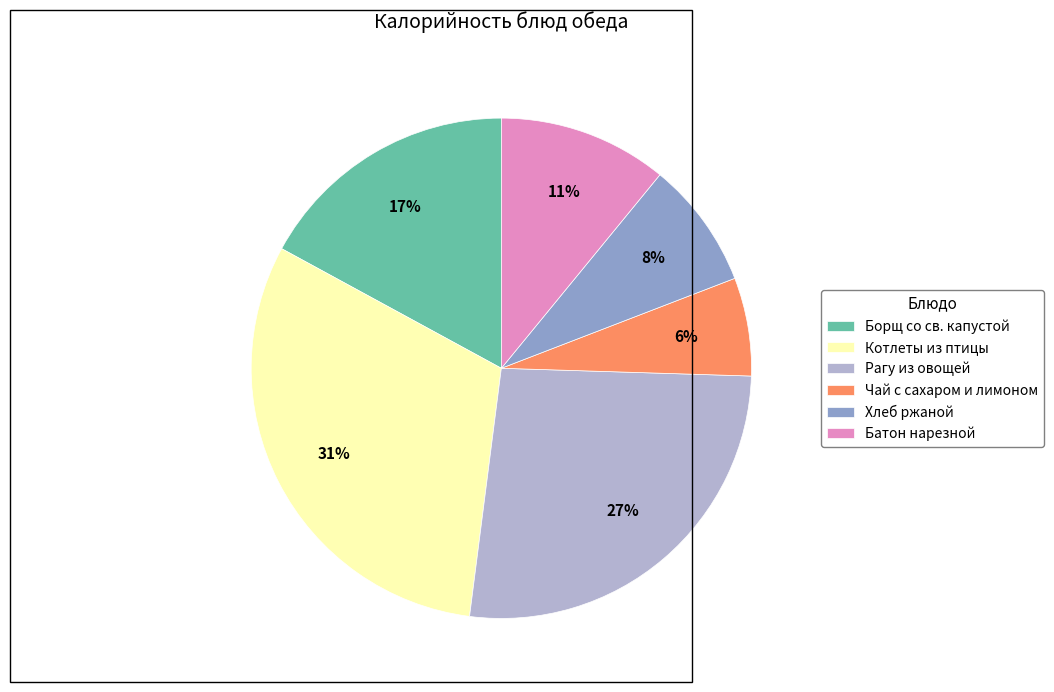

To the nearest percent, what is the combined percentage of Чай с сахаром и лимоном and Борщ со св. капустой?

23%